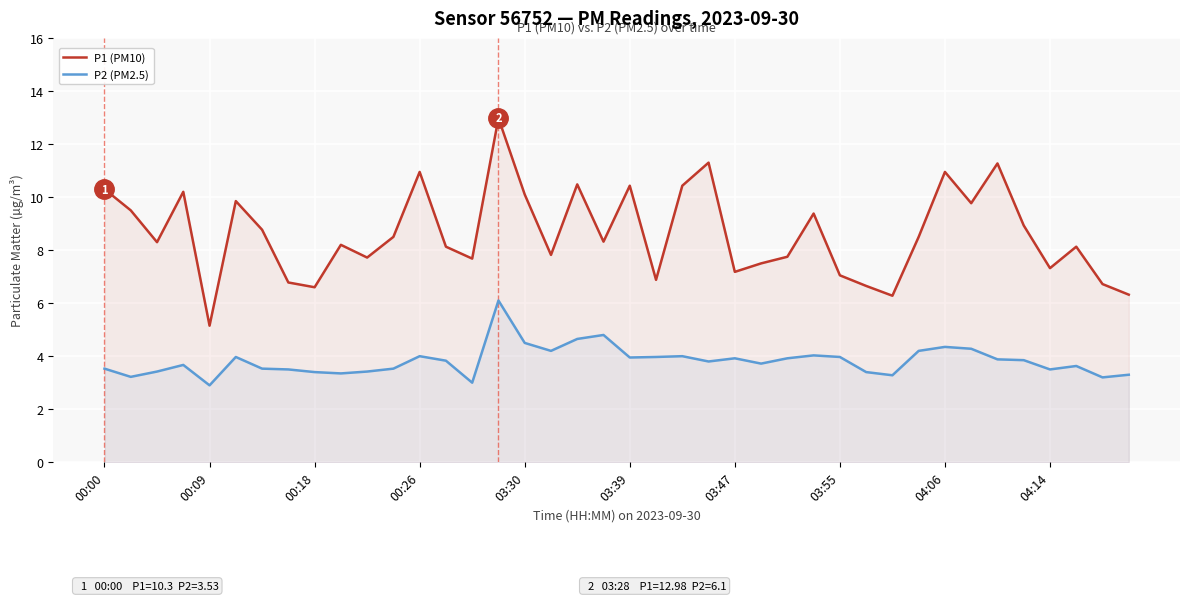

Does the chart display data point markers on the line(s)?

No